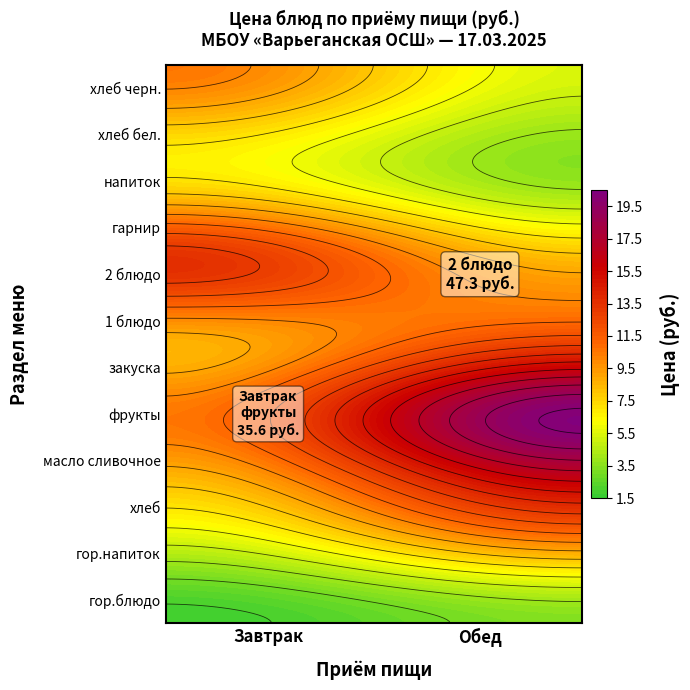

What value does the Завтрак series have at гор.напиток?

12.6